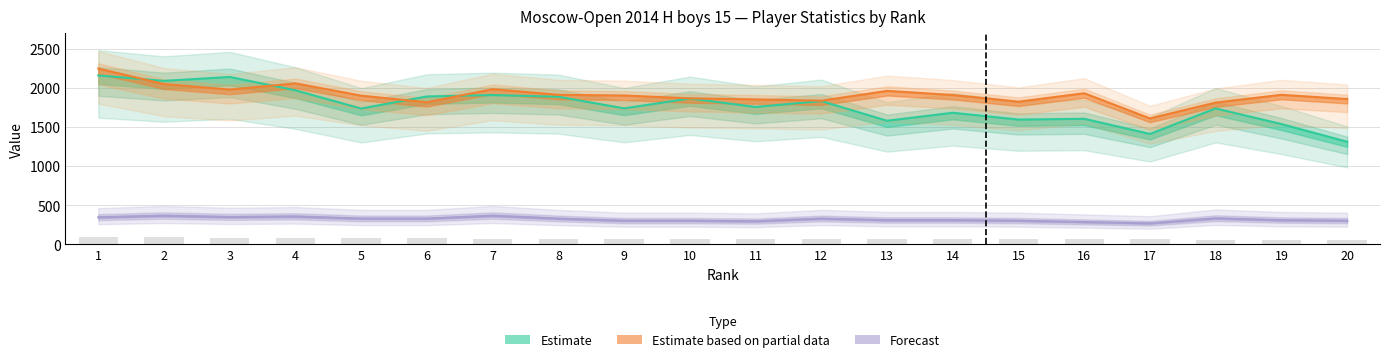

True or false: Доп1 has a value of 268.0 at 17.

True